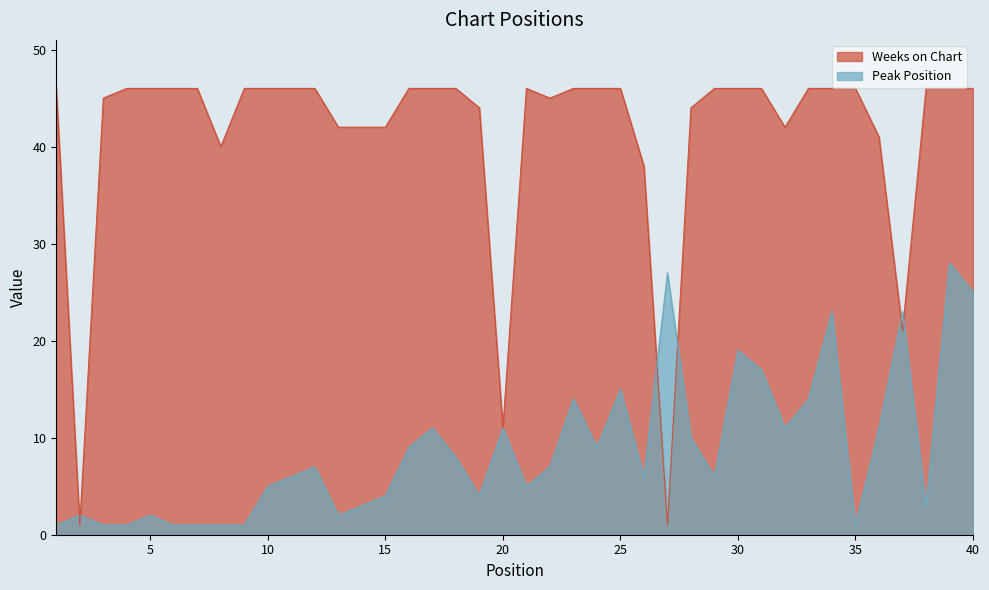

List the series in order of their peak value, highest first.

Weeks on Chart, Peak Position